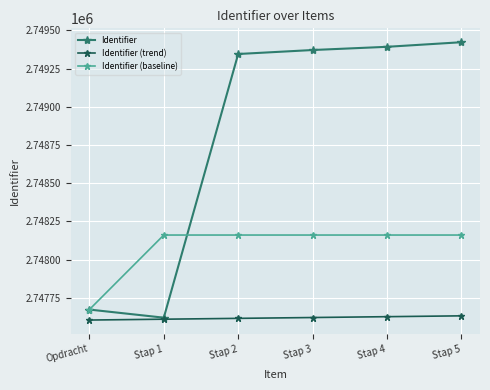

What are all the series names shown in the legend?

Identifier, Identifier (trend), Identifier (baseline)